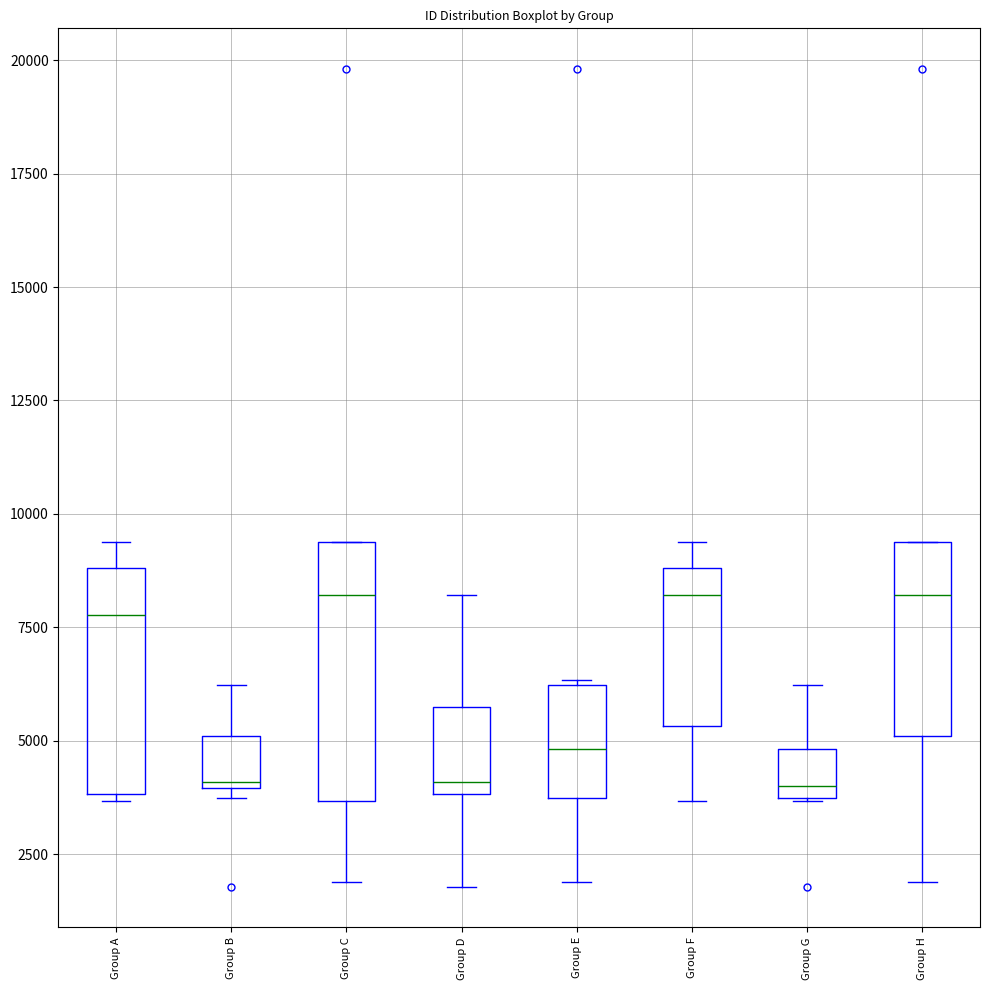

Where is the upper edge of the box for Group D on the y-axis? The values are not printed on the chart, so give them approximately, as read against the axis.

5500